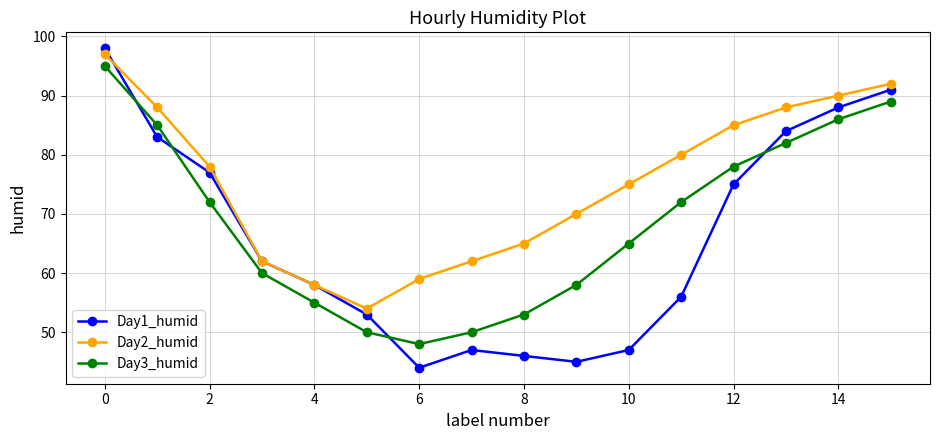

How many data points does each series have?

16